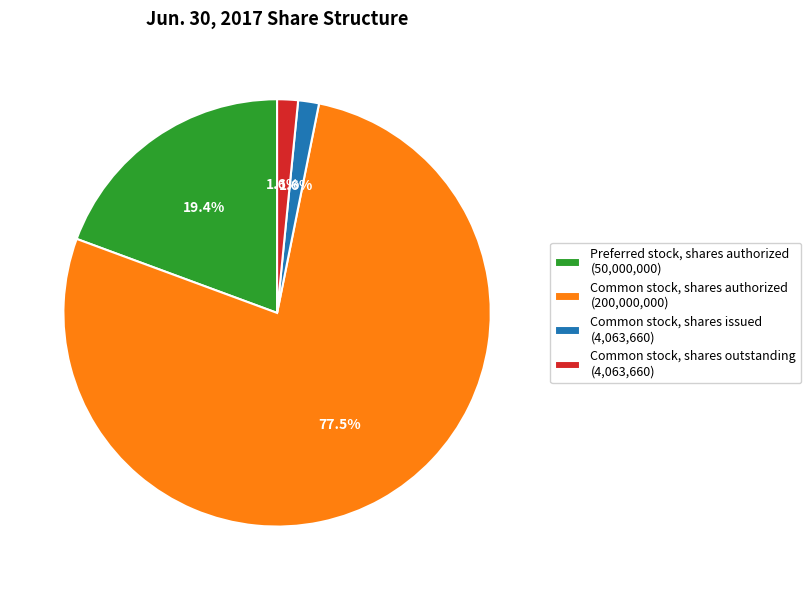

How many segments does this pie chart have?

4